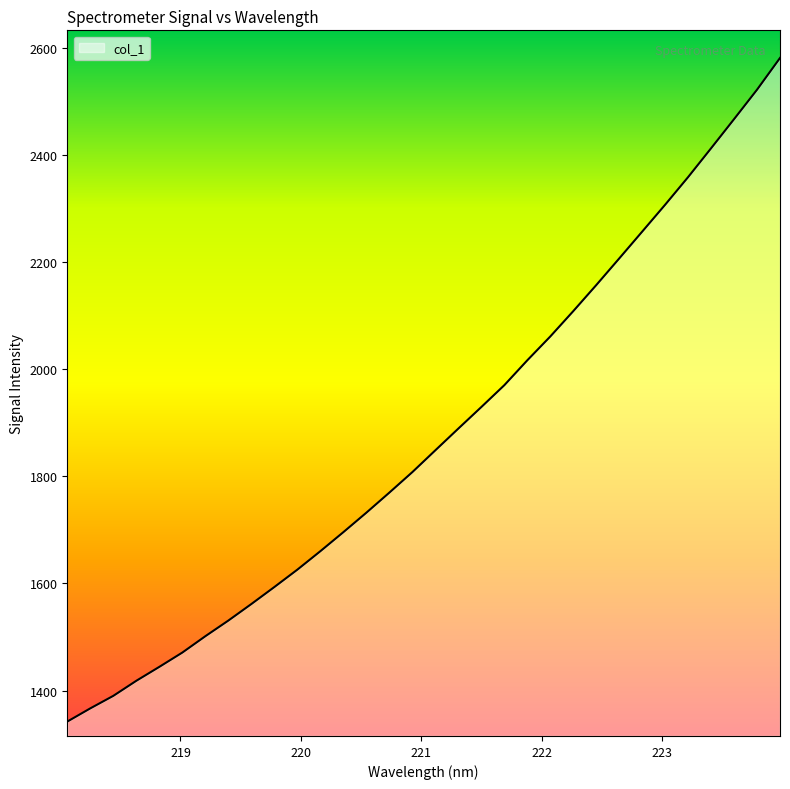

What is the greatest value displayed?

2580.6